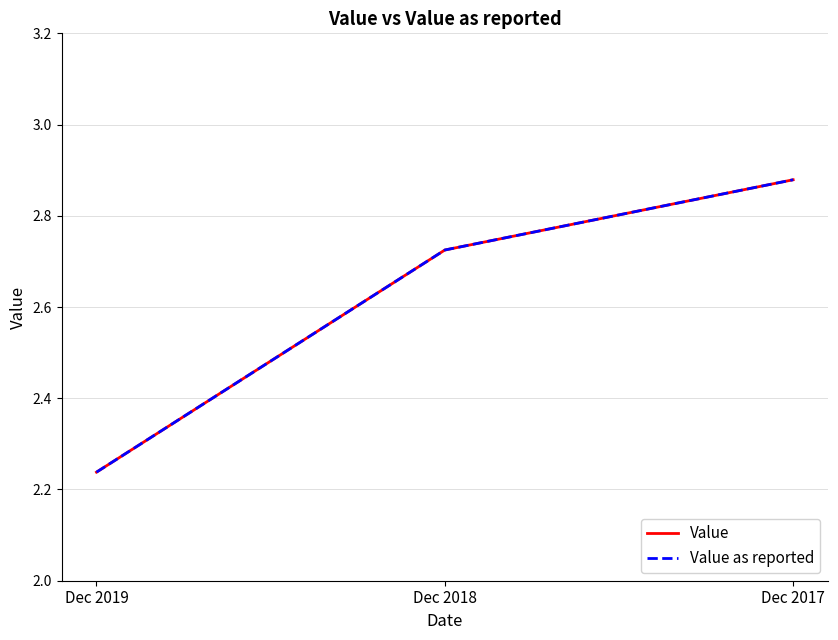

What is the value of the Value as reported point at the 1st from the left?

2.2